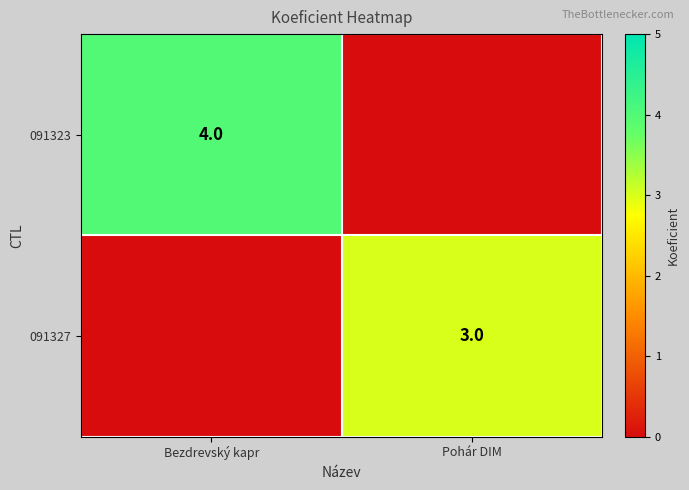

Is it true that 091327 equals 3 at Pohár DIM?

True